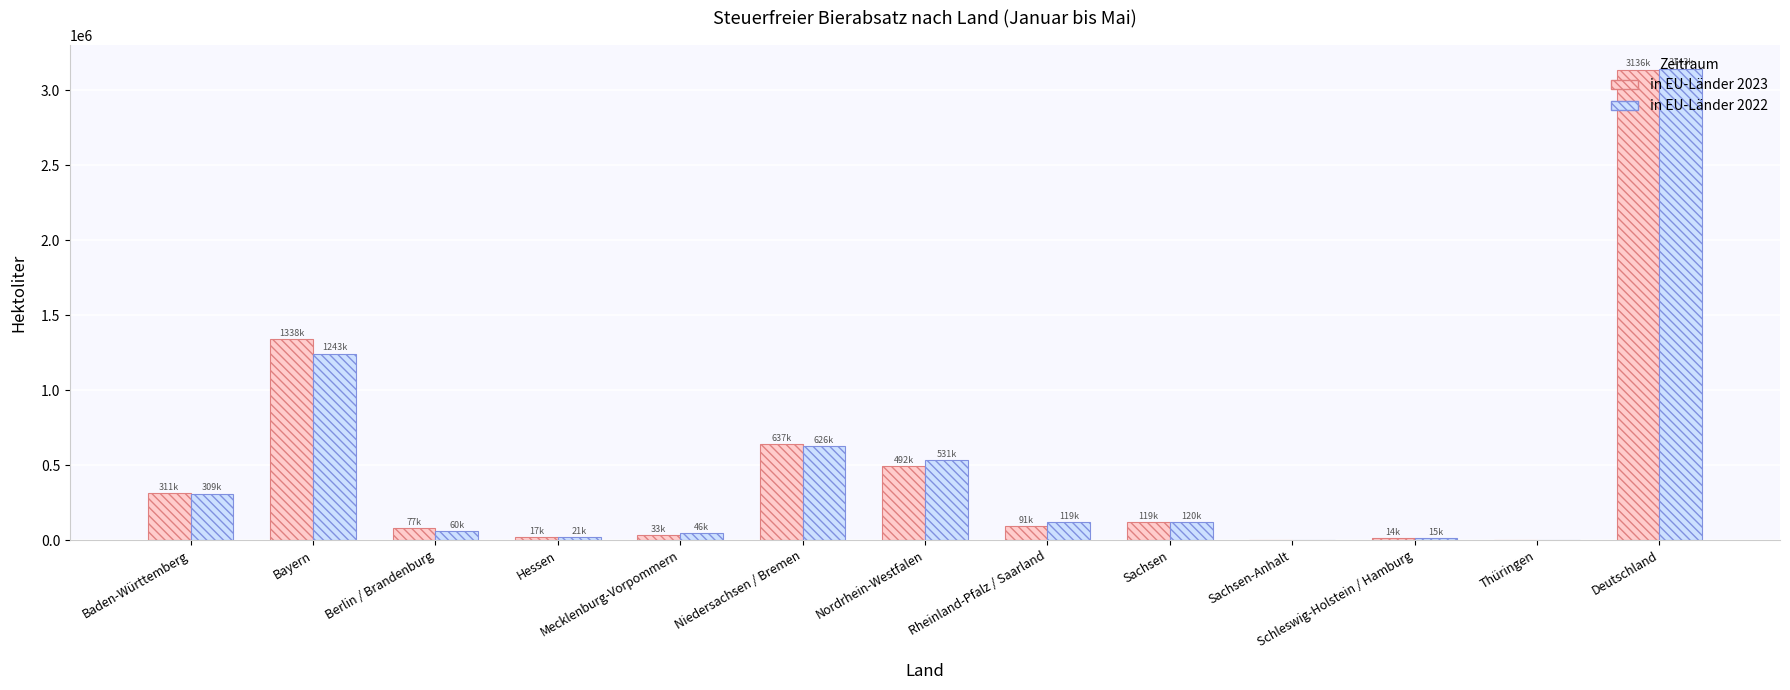

Is it true that in EU-Länder 2022 equals -1321856.2 at Thüringen?

False